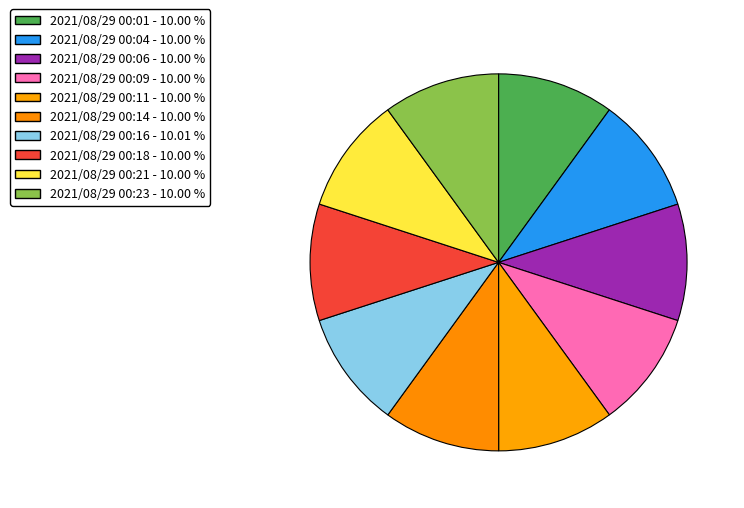

How many slices are in this pie chart?

10